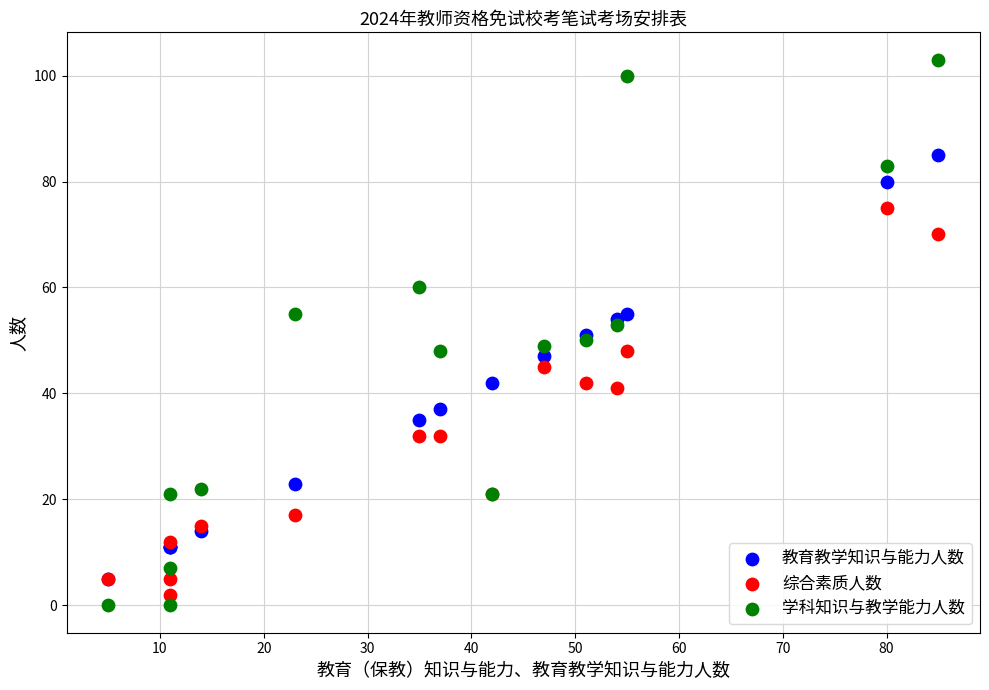

Which series has the widest spread of Y values?

学科知识与教学能力人数